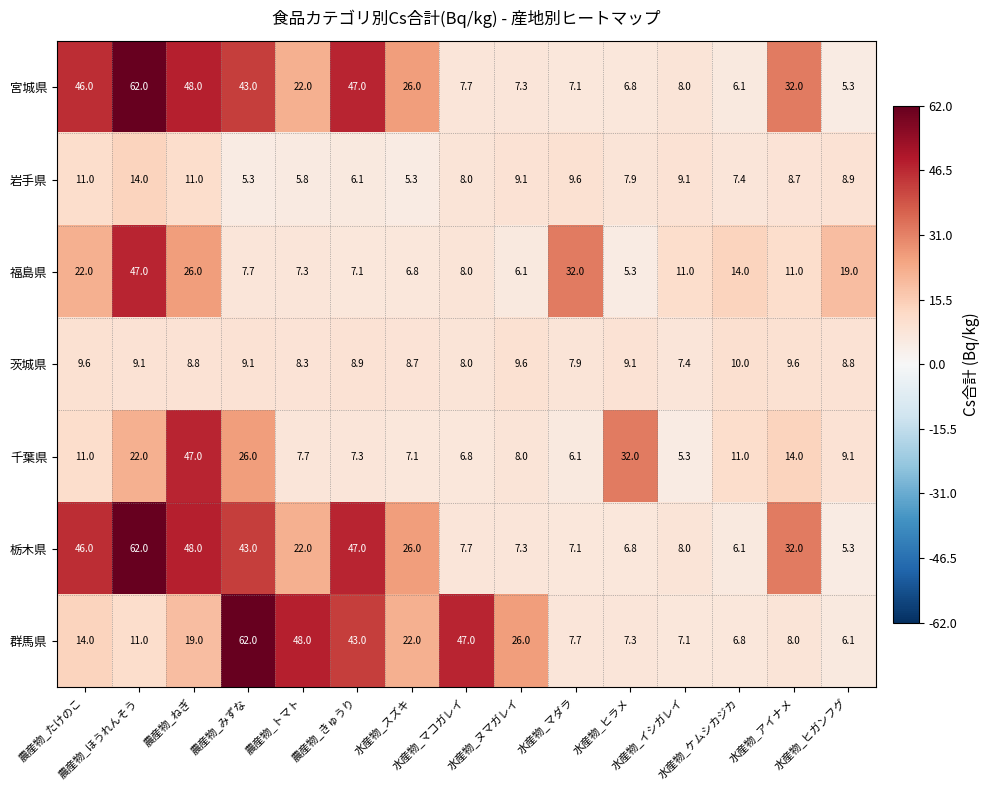

At how many categories does at least one series exceed 13?

14